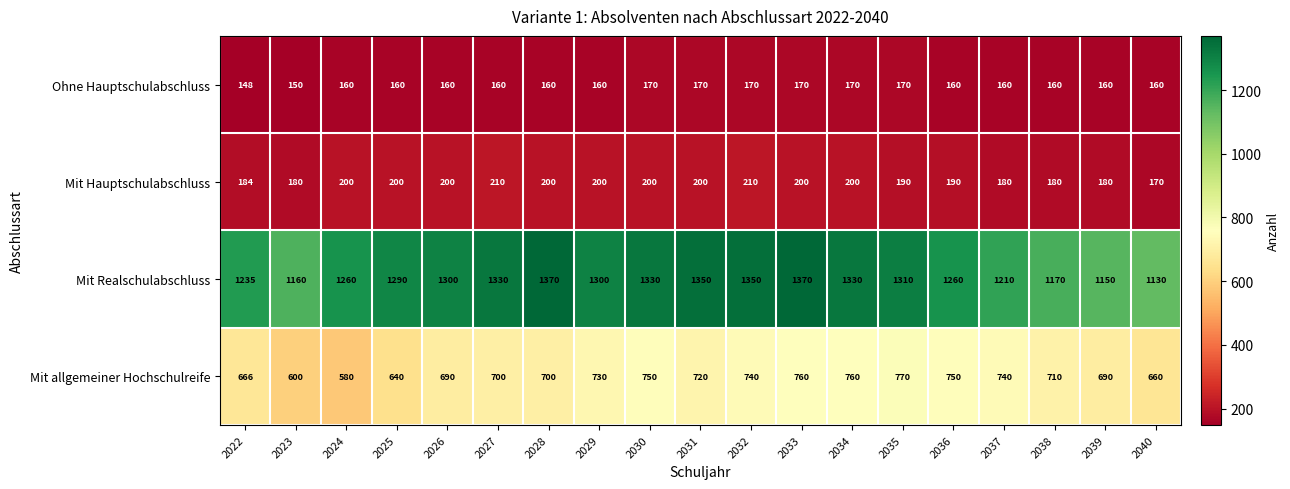

At how many categories does at least one series exceed 319?

19